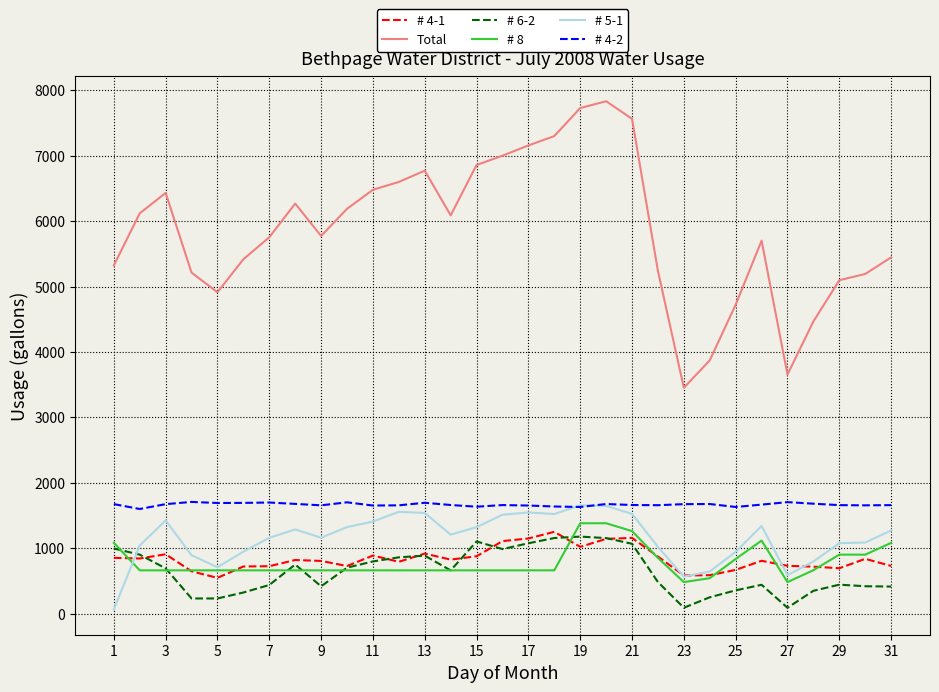

Which series has the largest total across all categories?

Total